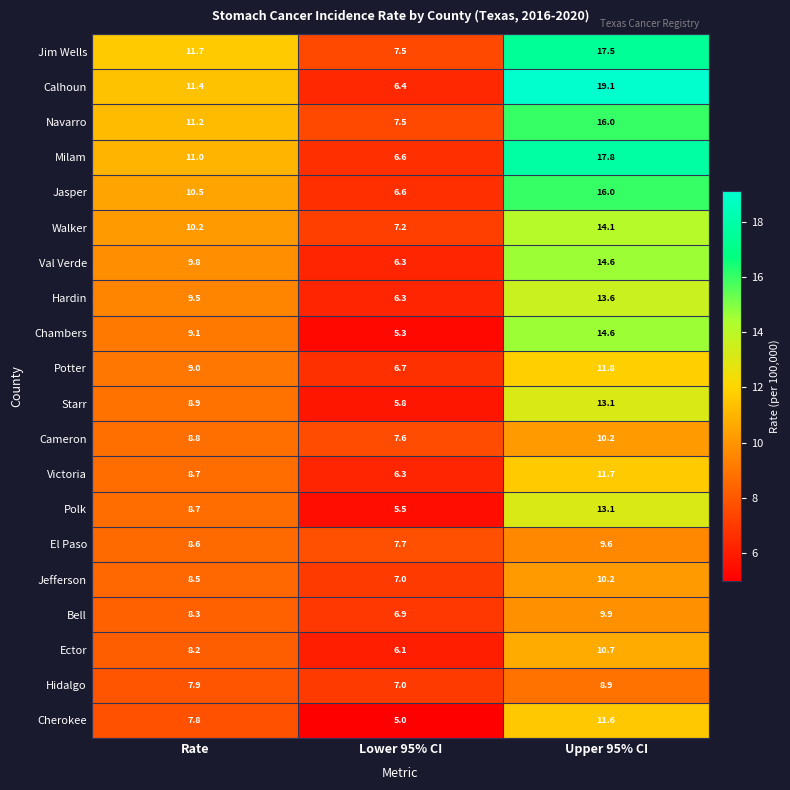

Which series has the widest spread of values?

Calhoun